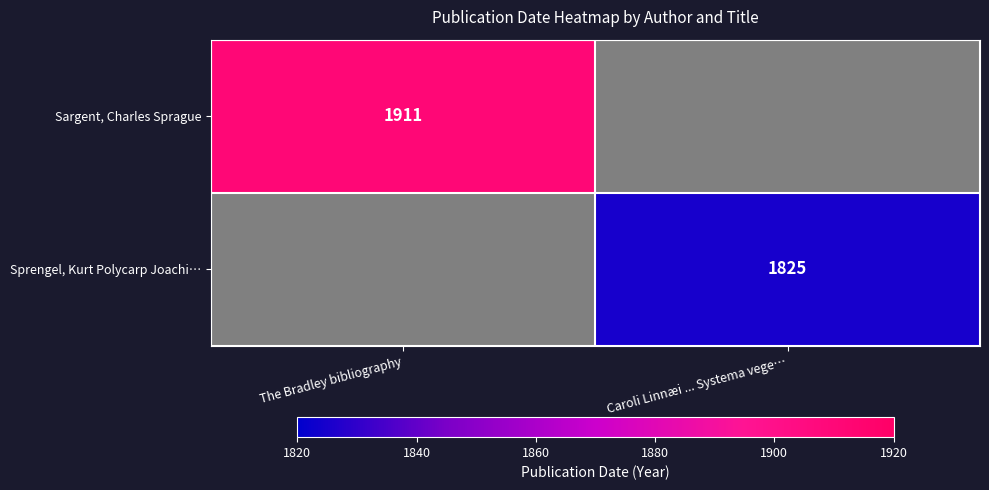

True or false: Sprengel, Kurt Polycarp Joachi… has a value of 1825 at Caroli Linnæi ... Systema vege….

True